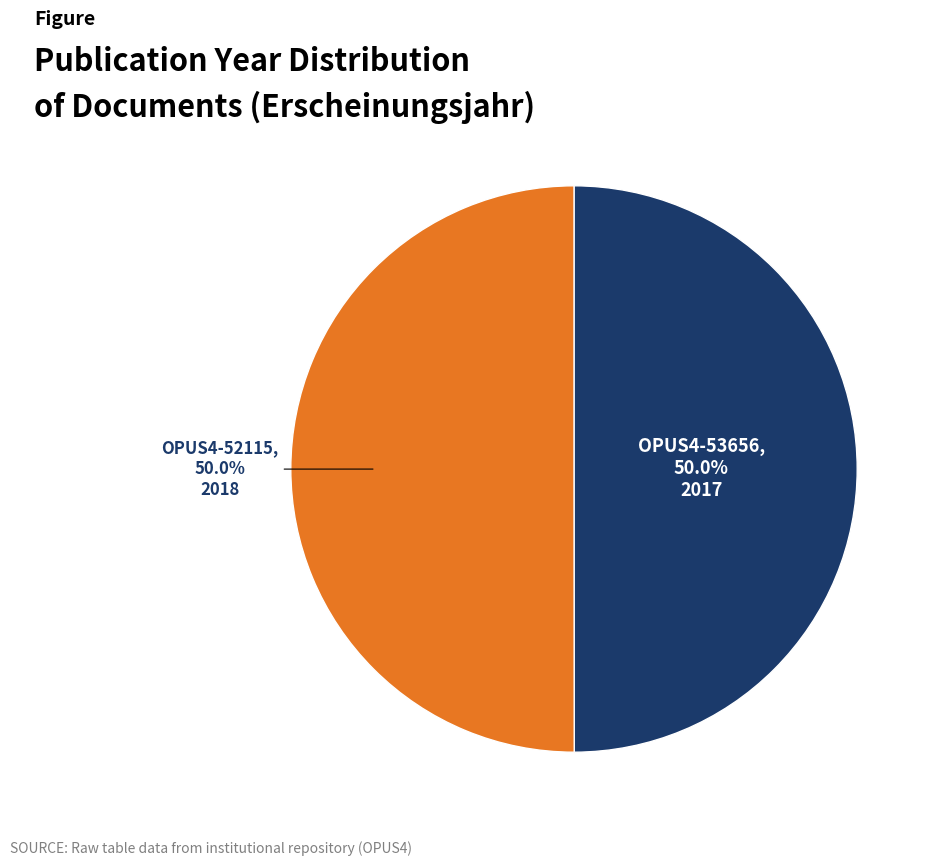

To the nearest percent, what is the average slice percentage?

50%